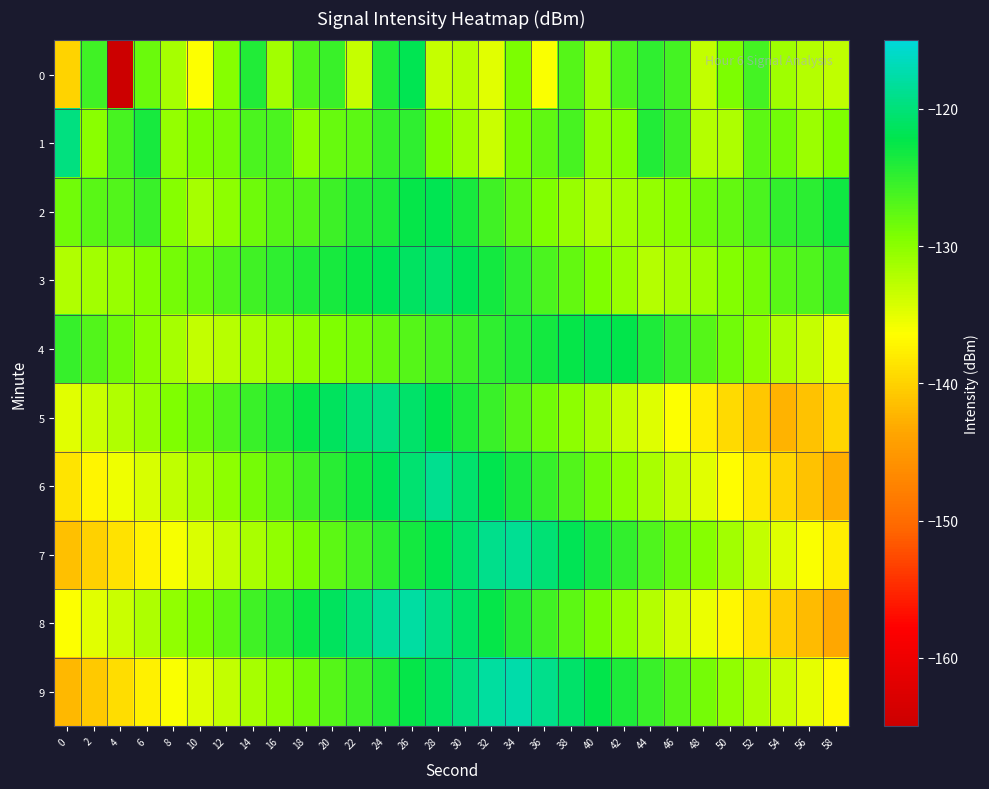

Rank the series at 26 from lowest to highest value.

4, 1, 7, 9, 2, 0, 3, 5, 6, 8